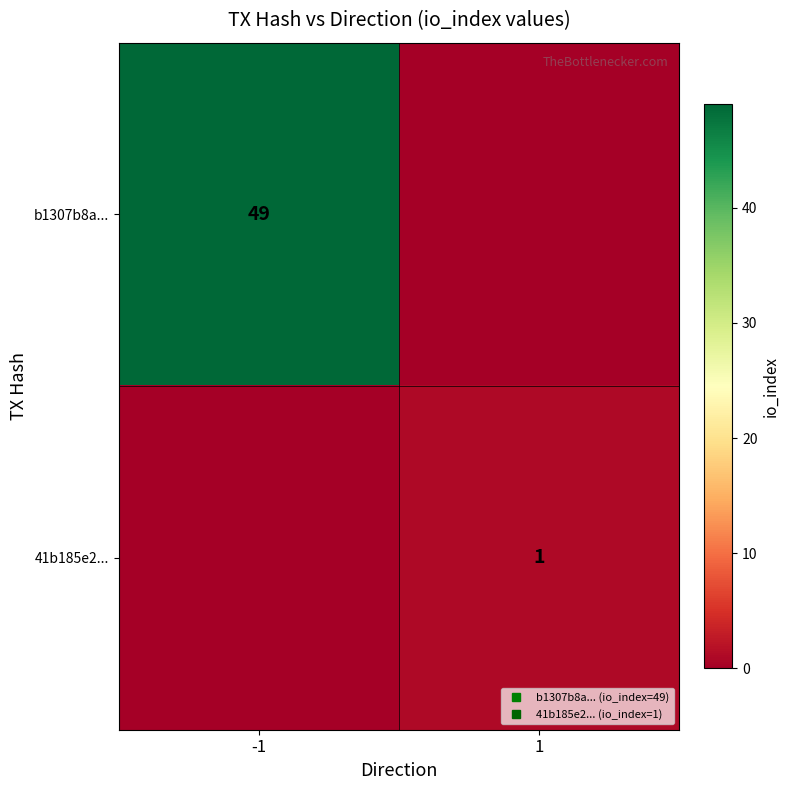

Where is 41b185e2... nearest to the value 0?

-1